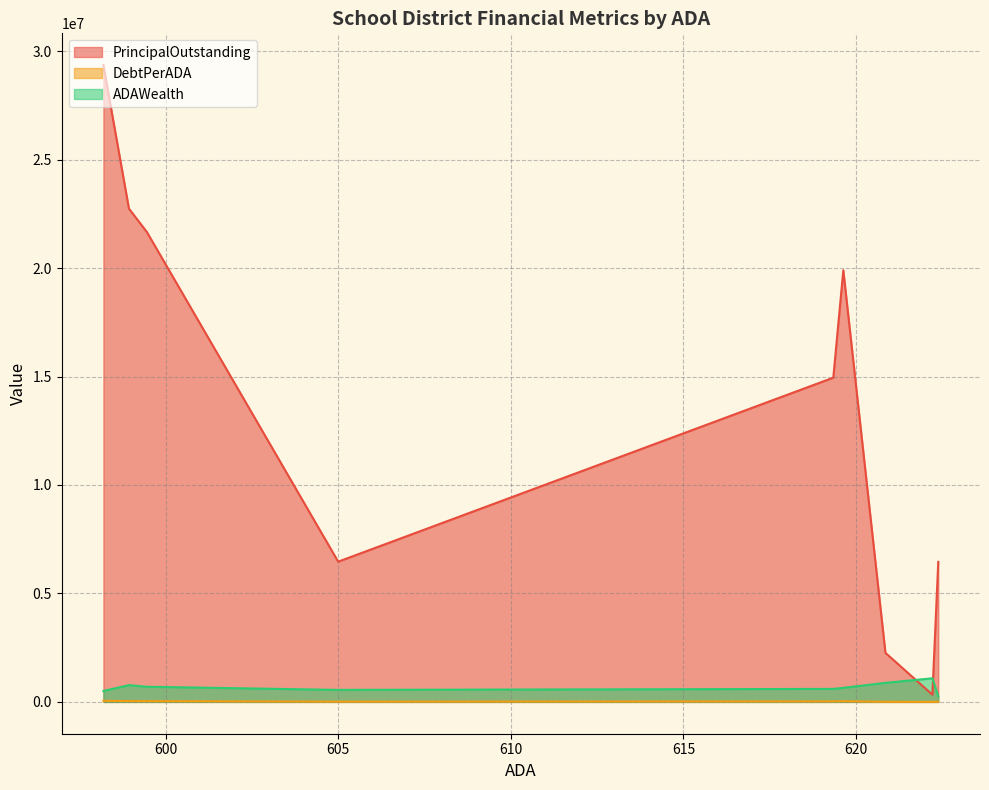

Is it true that DebtPerADA equals 3641.8 at San Saba ISD?

True